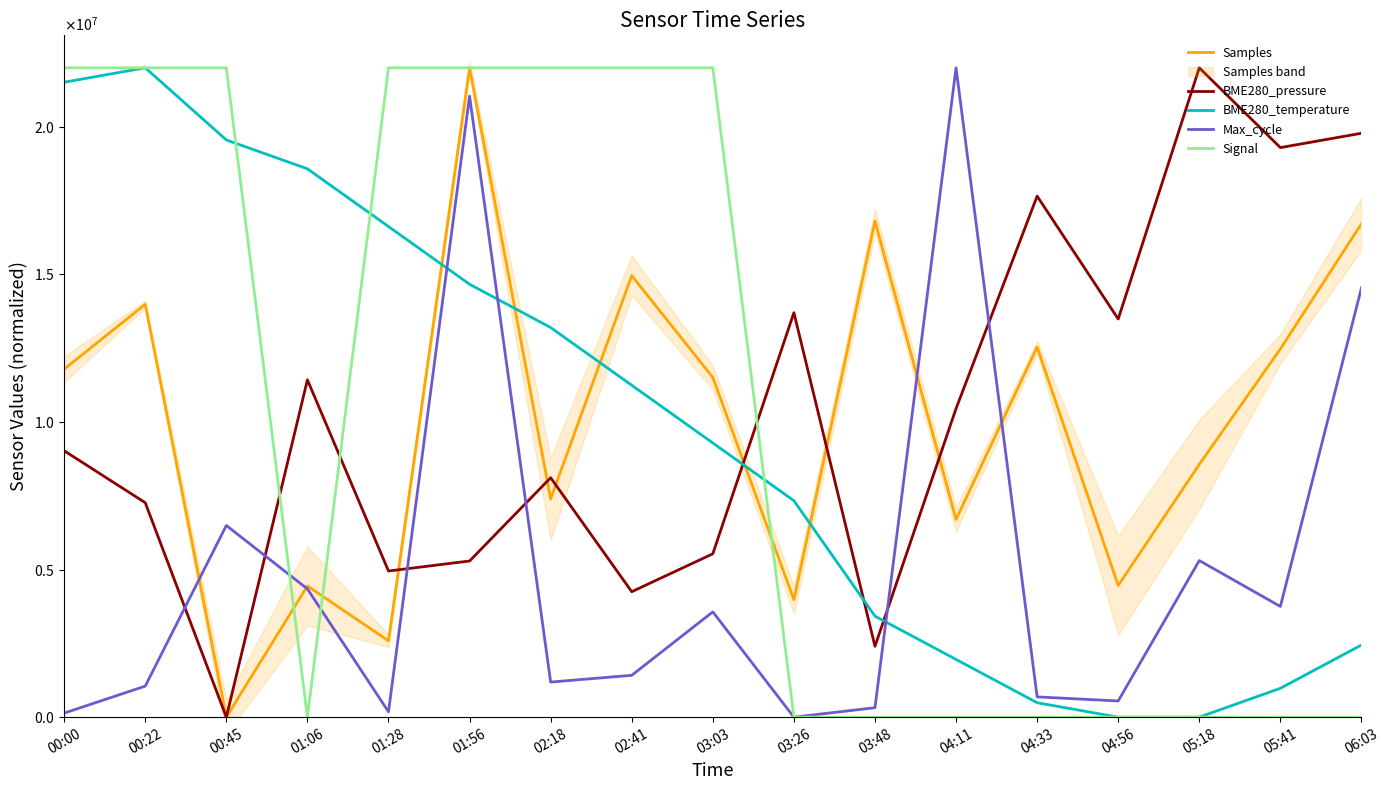

At 04:56, list the series in order from smallest to largest.

BME280_temperature, Signal, Max_cycle, Samples, BME280_pressure